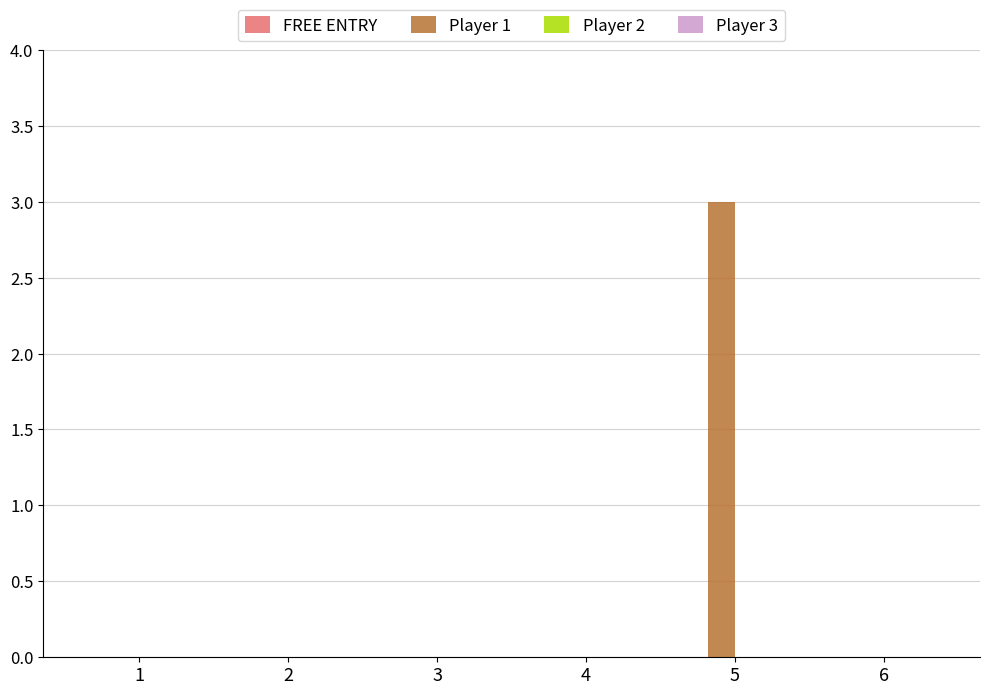

What is the change in value from 1 to 5?

+3